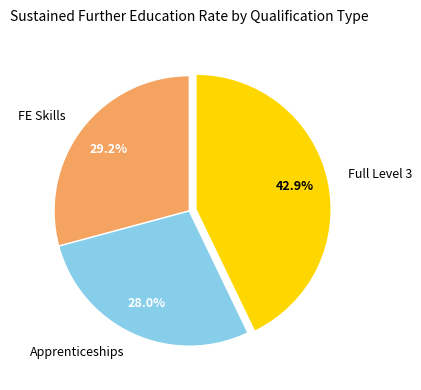

Which slice is the largest?

Full Level 3